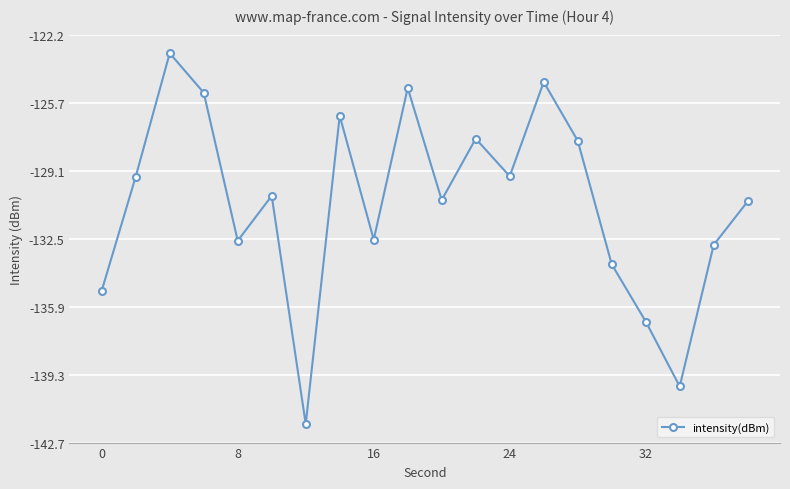

How many interior local valleys (lower than both neighbors) does the data have?

6